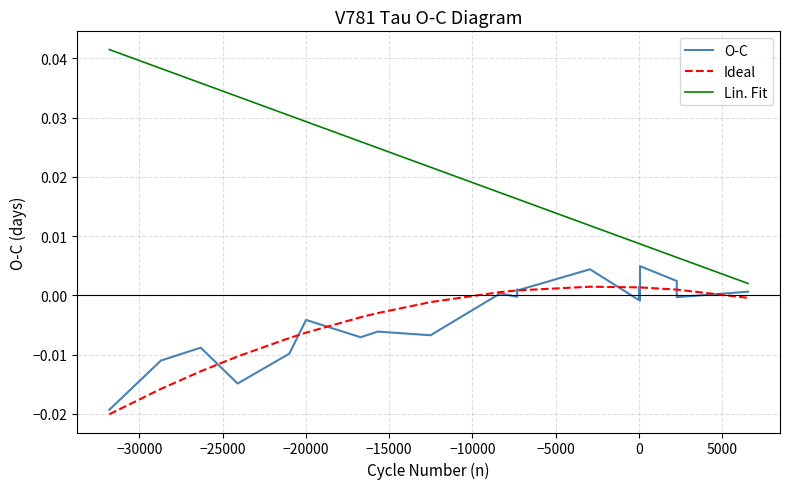

The O-C series shows -0.0 at −5000. True or false?

True